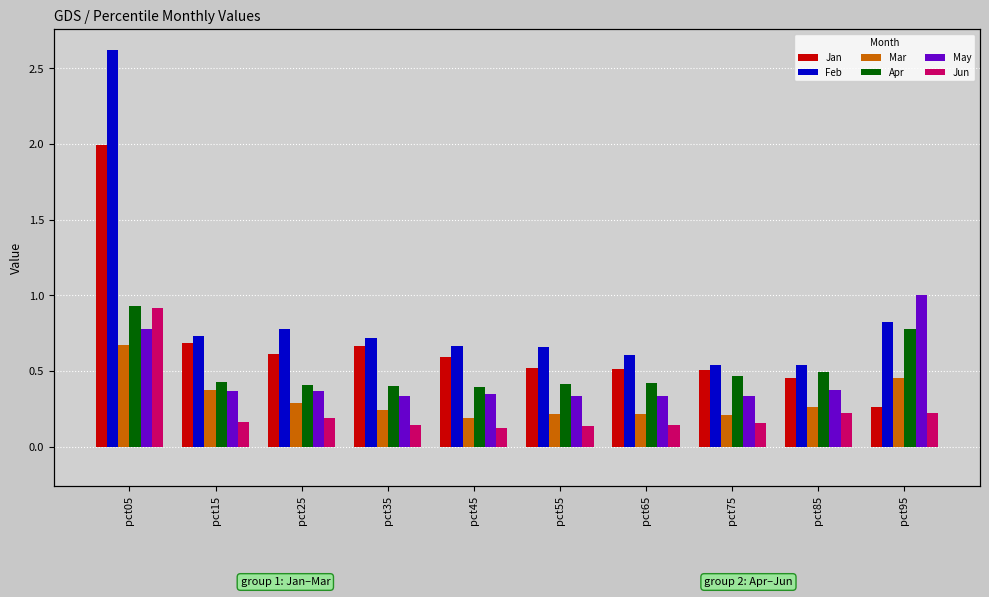

At which label does May reach its minimum?

pct35